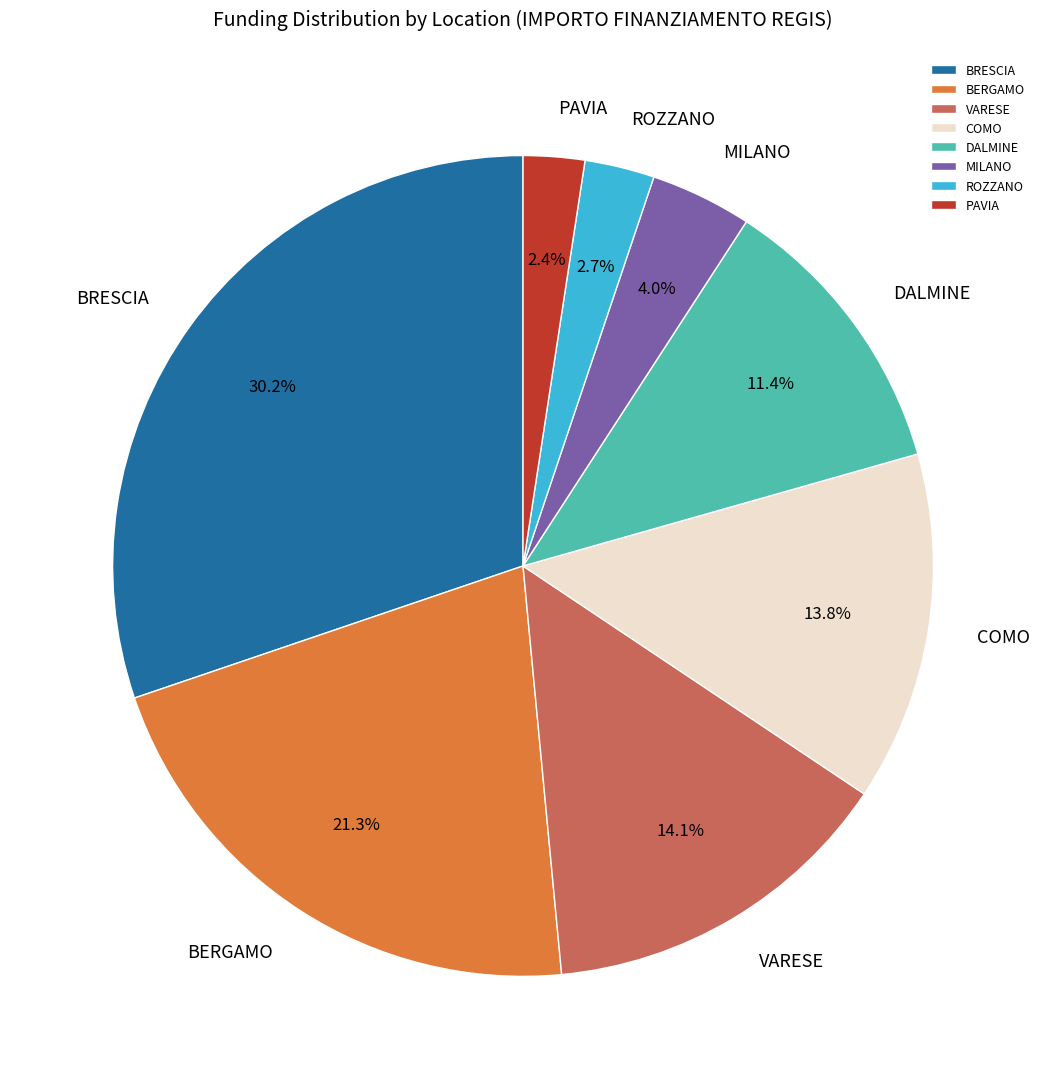

To the nearest percent, what is the difference between the largest and smallest slice percentages?

28%